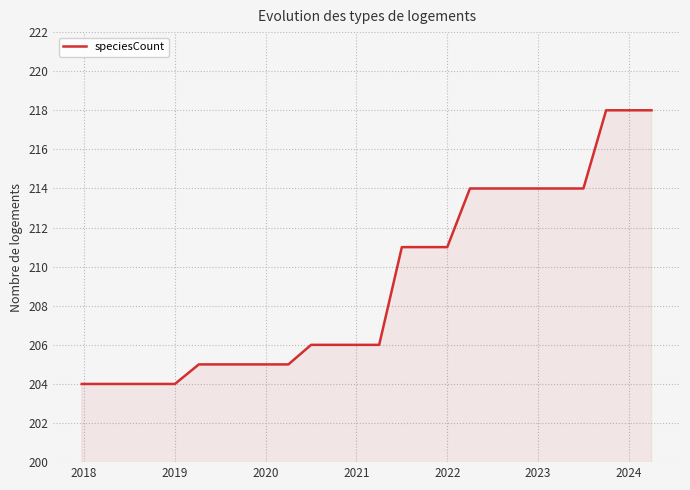

What is the greatest value displayed?

218